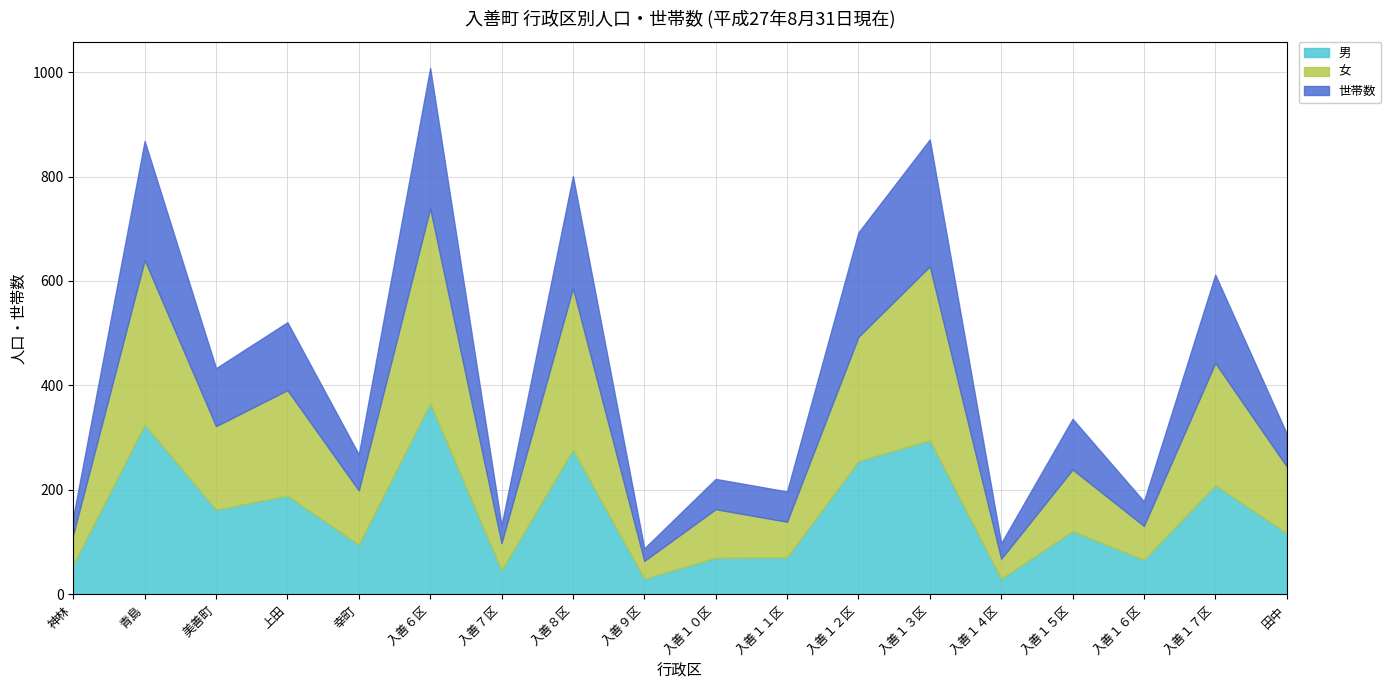

What is the greatest value displayed?

373